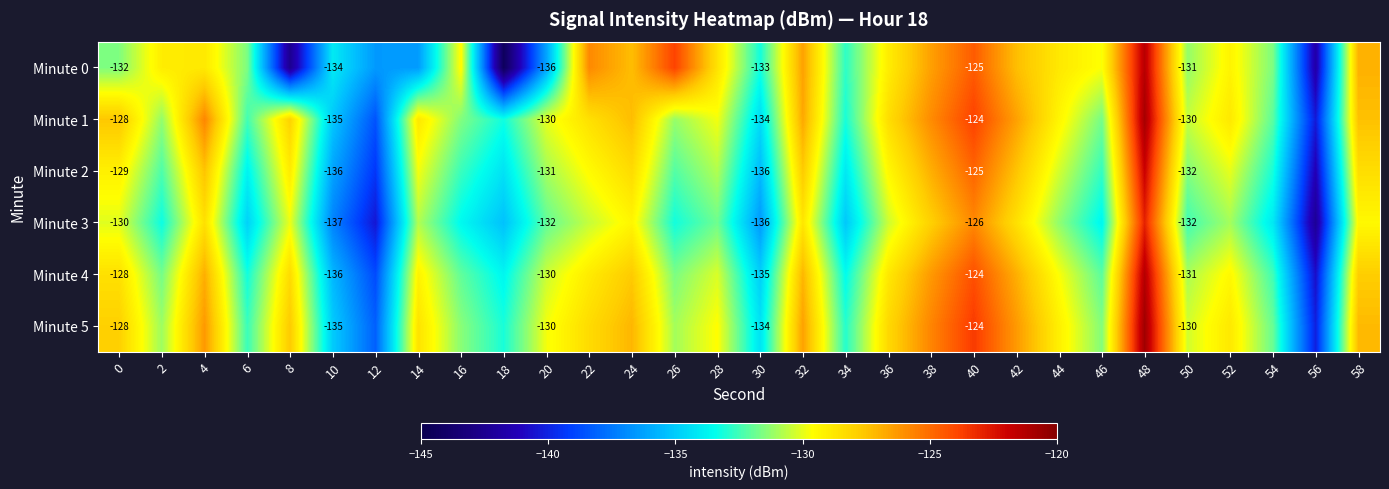

List the series in order of their peak value, lowest first.

Minute 3, Minute 2, Minute 0, Minute 4, Minute 1, Minute 5